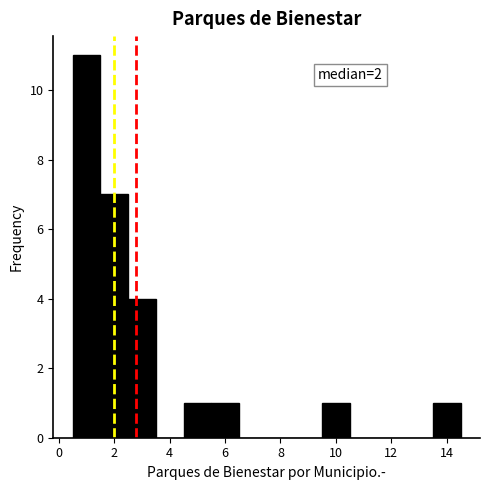

Which range on the x-axis has the tallest bar?

0.5 to 1.5